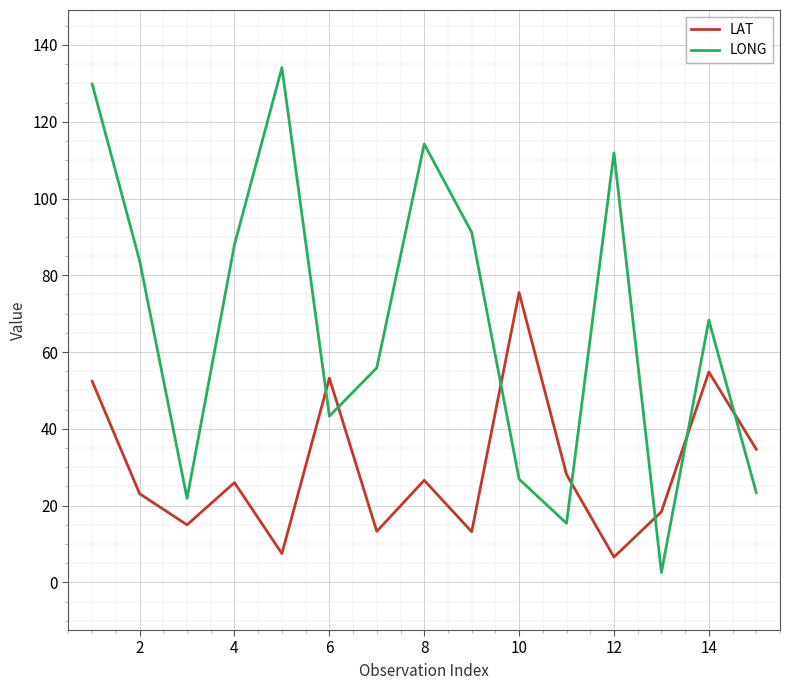

Which series ends up on top after the final intersection of LAT and LONG?

LAT